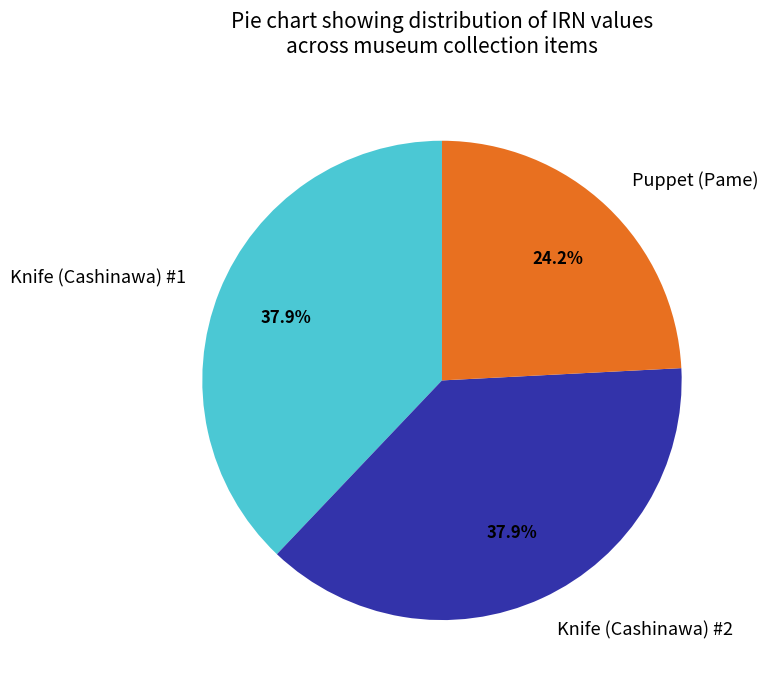

Is there a majority slice in this chart?

No